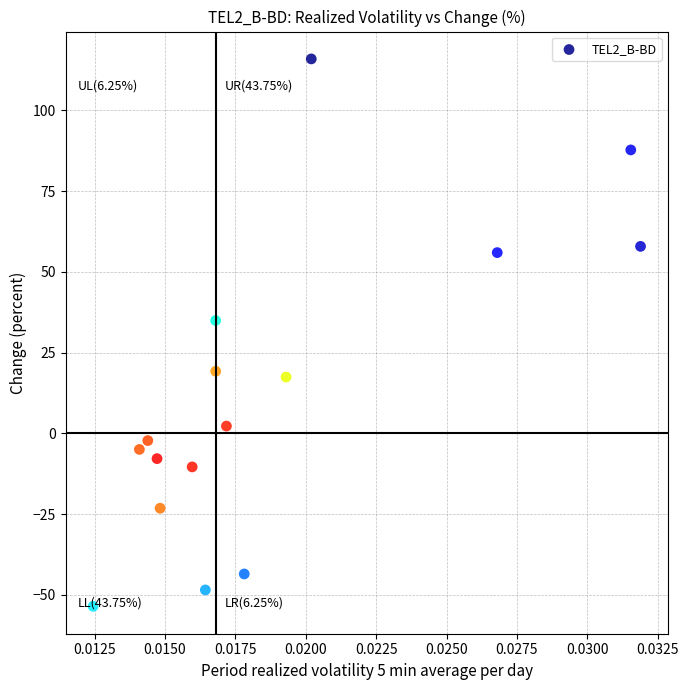

What is the range of Y values (max minus min)?

169.5